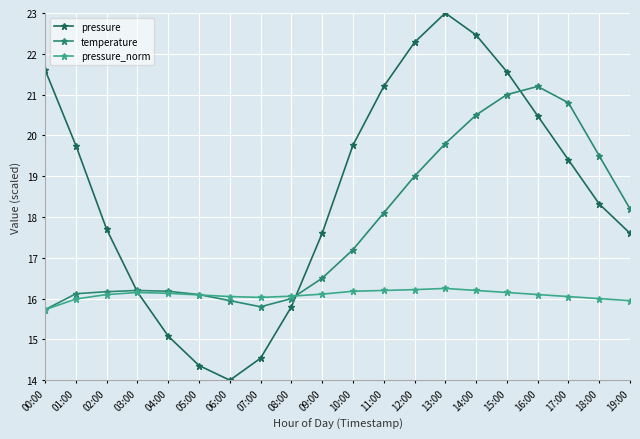

What is the average value of the temperature series?

17.8